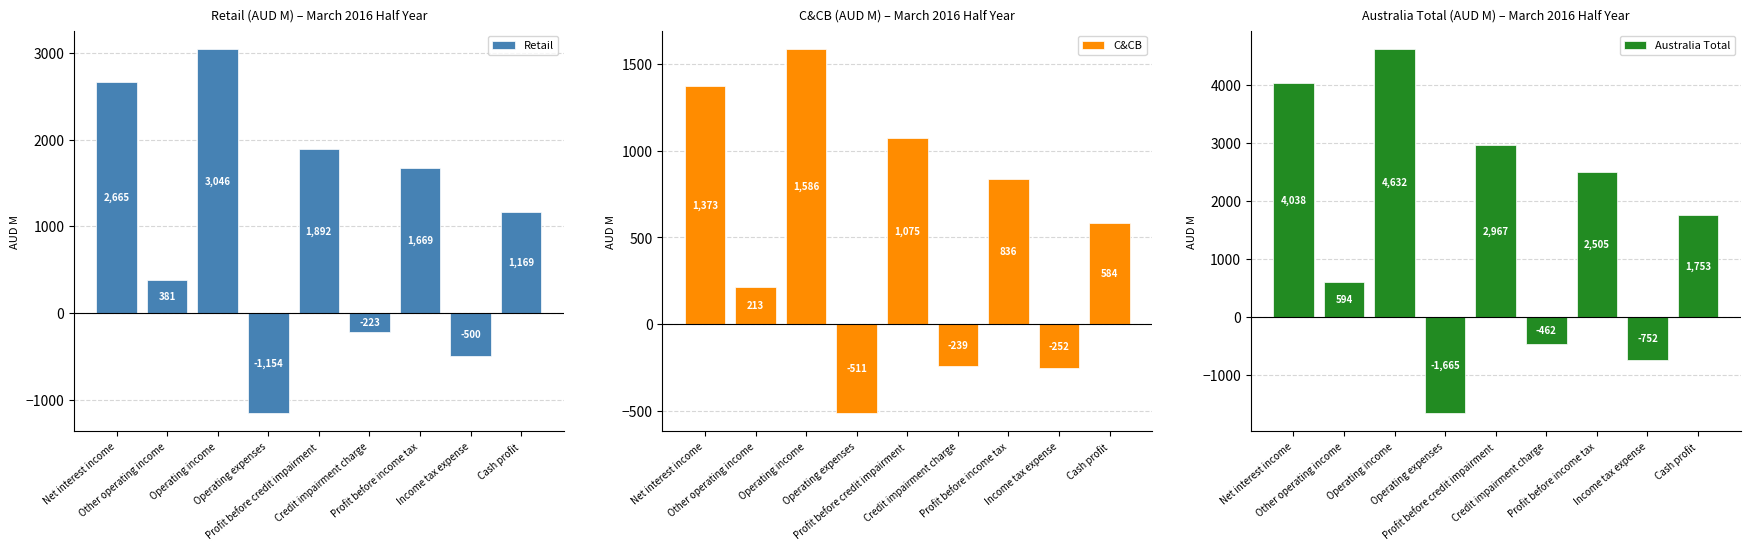

Where does the Australia Total series first go above 1753?

Net interest income